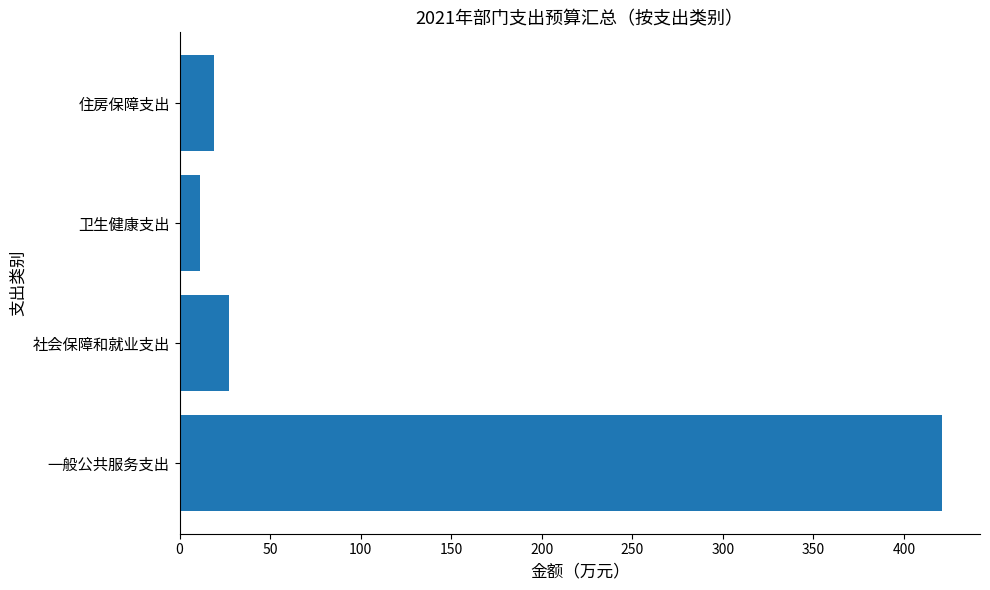

The value at 社会保障和就业支出 is 27.1. True or false?

True